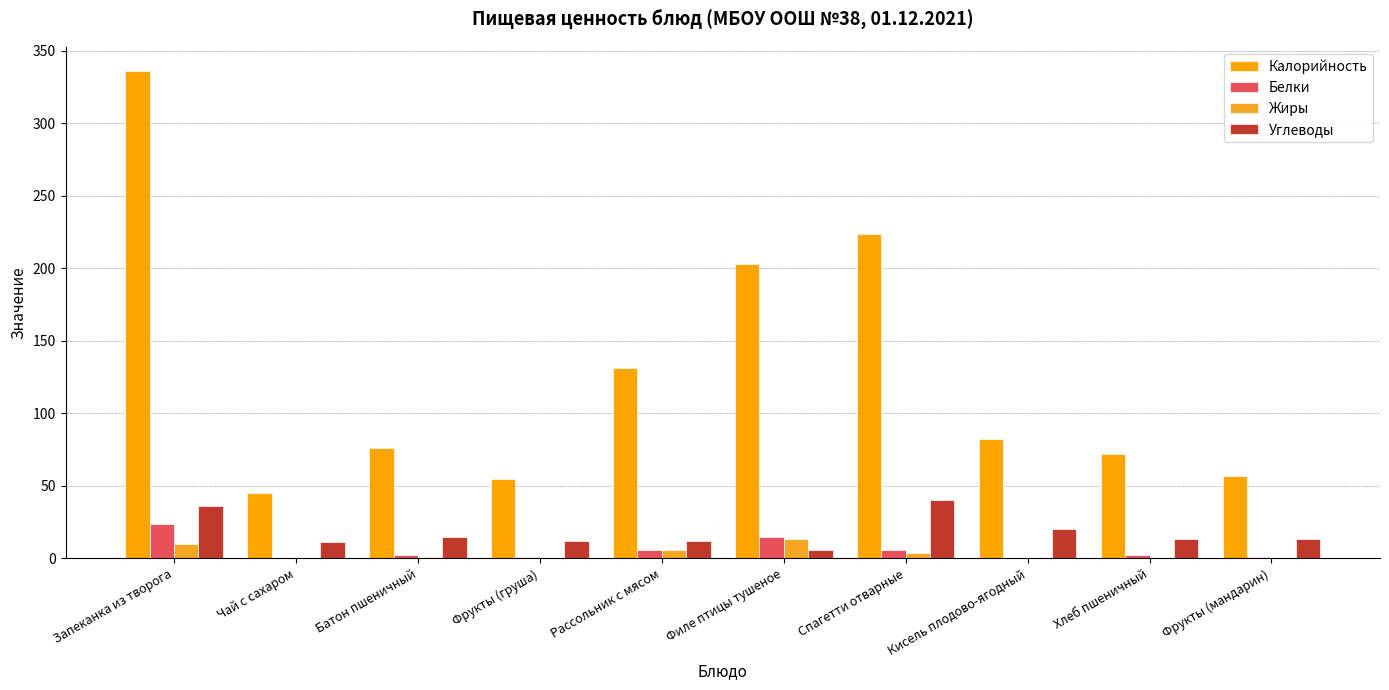

Are the bars grouped side by side (vs. stacked)?

Yes